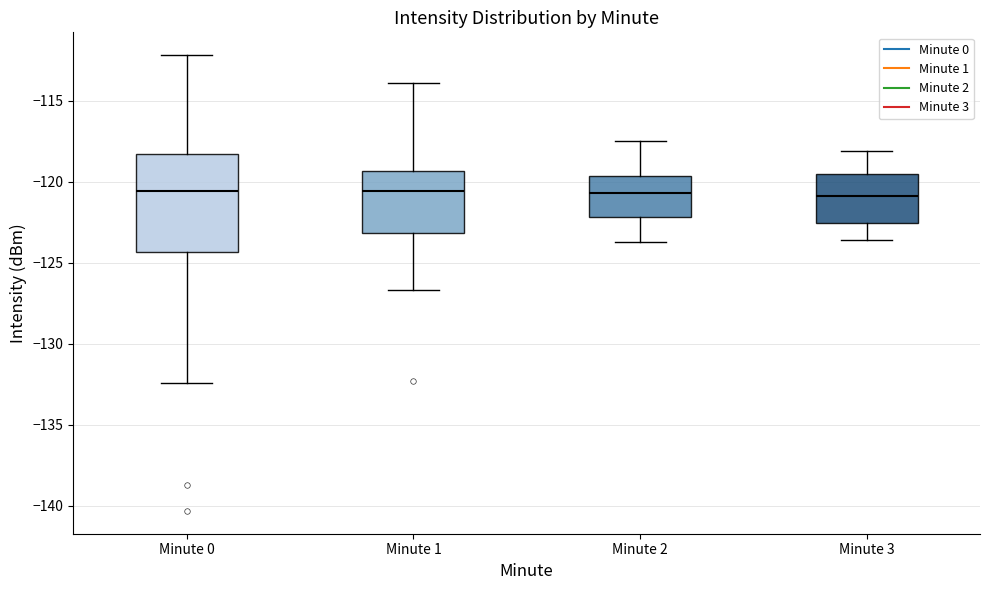

Reading left to right, read every box against the y-axis: the position of its median line, the range the box covers, and the ends of its whiskers. The values are not printed on the chart, so give them approximately, as read against the axis.

Minute 0: median -120.5, box -124.5 to -118.5, whiskers -132.5 to -112.0
Minute 1: median -120.5, box -123.0 to -119.5, whiskers -126.5 to -114.0
Minute 2: median -120.5, box -122.0 to -119.5, whiskers -123.5 to -117.5
Minute 3: median -121.0, box -122.5 to -119.5, whiskers -123.5 to -118.0